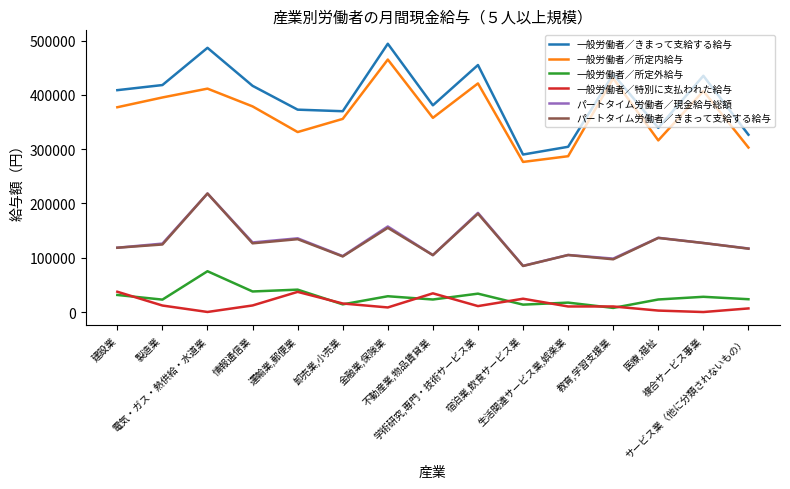

True or false: 一般労働者／きまって支給する給与 has a value of 501482 at 宿泊業,飲食サービス業.

False